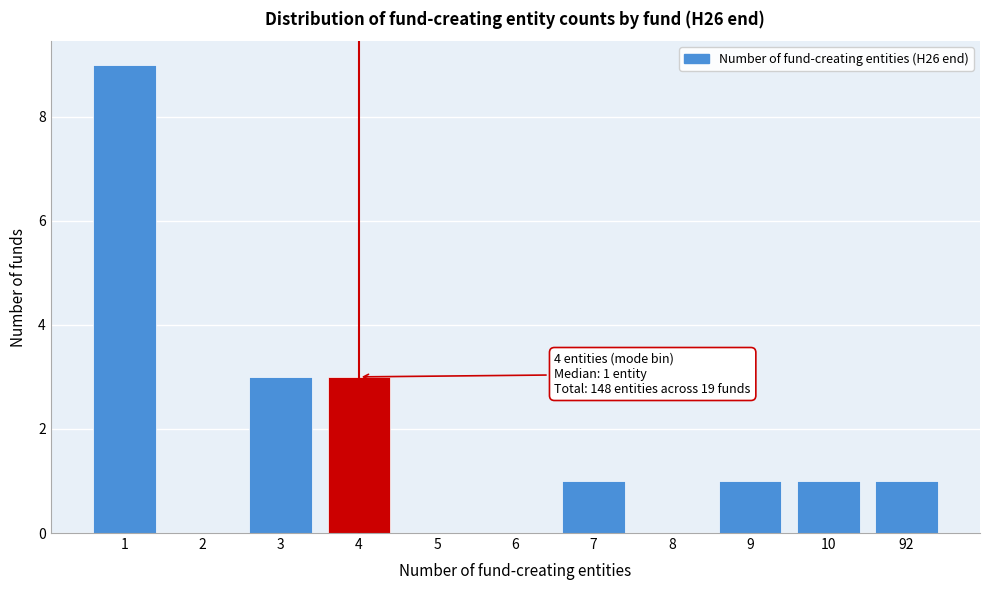

Reading left to right, list all the values displayed in this chart.

1=9	2=0	3=3	4=3	5=0	6=0	7=1	8=0	9=1	10=1	92=1